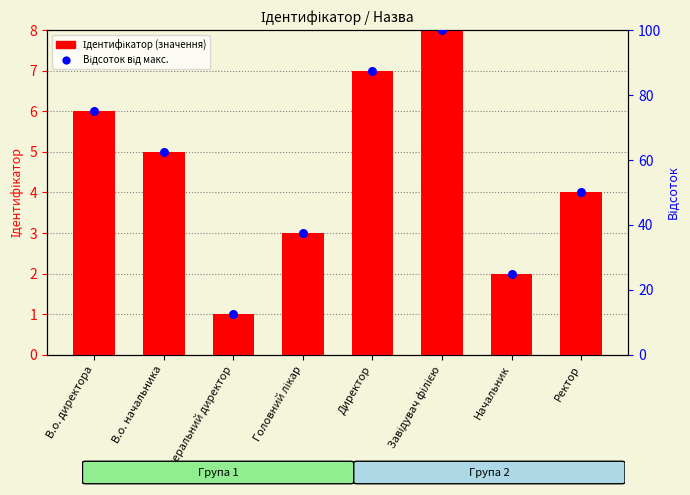

Which series has the largest total across all categories?

Відсоток від макс.